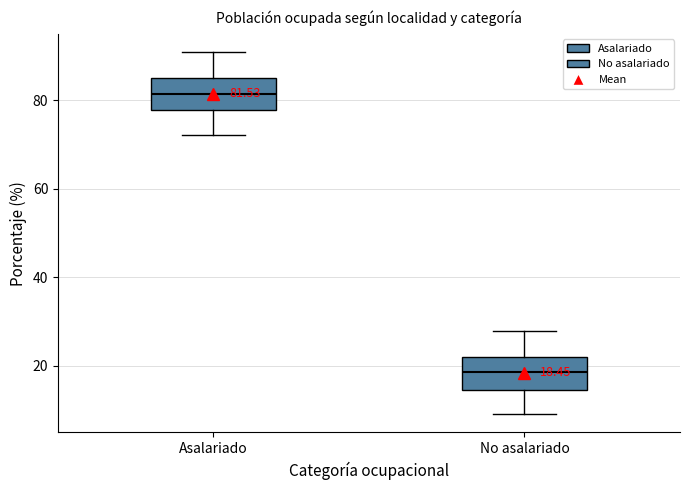

Which box's median line is the lowest?

No asalariado